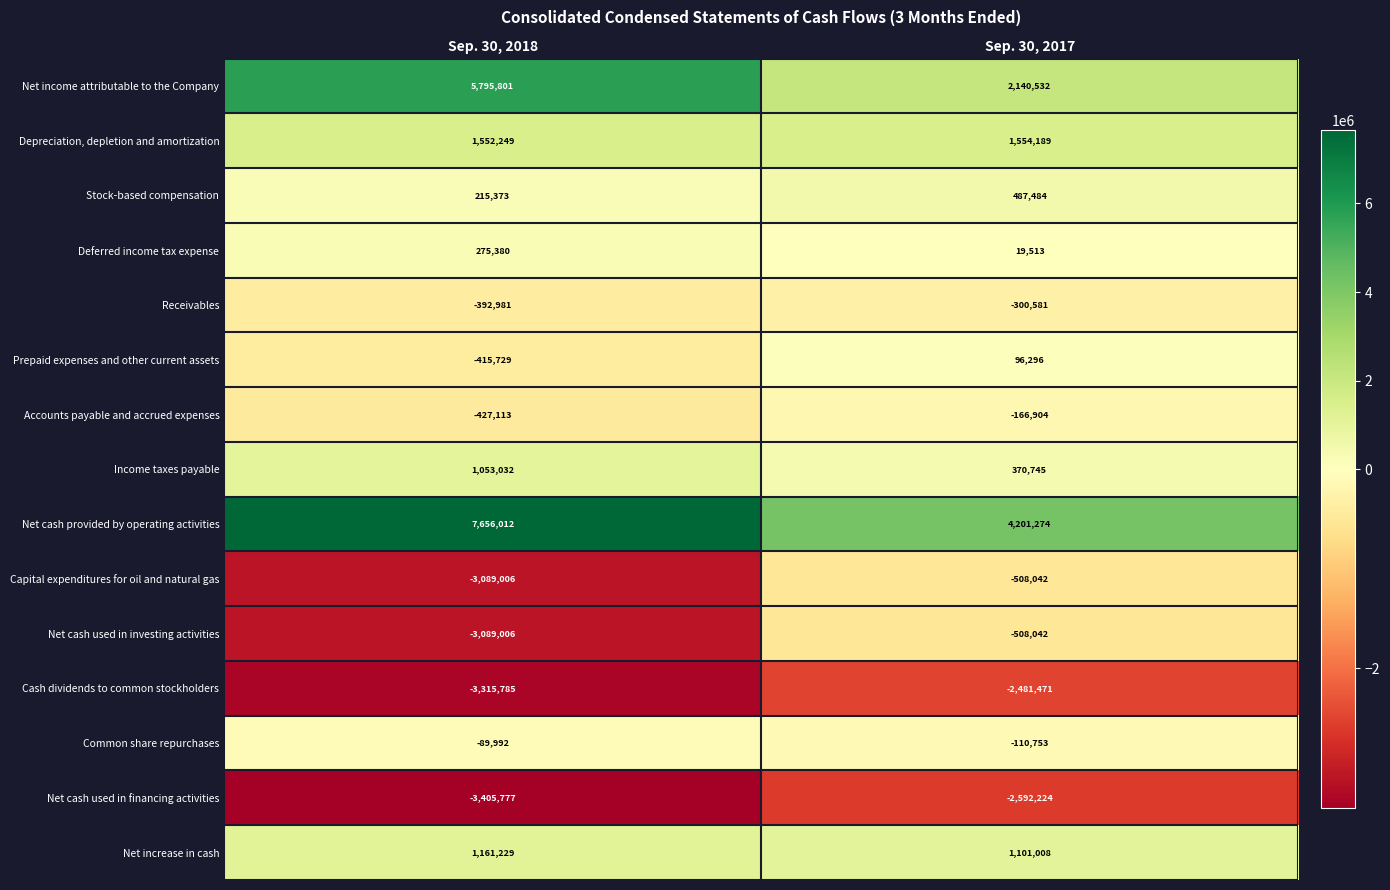

Reading left to right, extract all data points from this chart.

Net income attributable to the Company: 5795801	2140532
Depreciation, depletion and amortization: 1552249	1554189
Stock-based compensation: 215373	487484
Deferred income tax expense: 275380	19513
Receivables: -392981	-300581
Prepaid expenses and other current assets: -415729	96296
Accounts payable and accrued expenses: -427113	-166904
Income taxes payable: 1053032	370745
Net cash provided by operating activities: 7656012	4201274
Capital expenditures for oil and natural gas: -3089006	-508042
Net cash used in investing activities: -3089006	-508042
Cash dividends to common stockholders: -3315785	-2481471
Common share repurchases: -89992	-110753
Net cash used in financing activities: -3405777	-2592224
Net increase in cash: 1161229	1101008